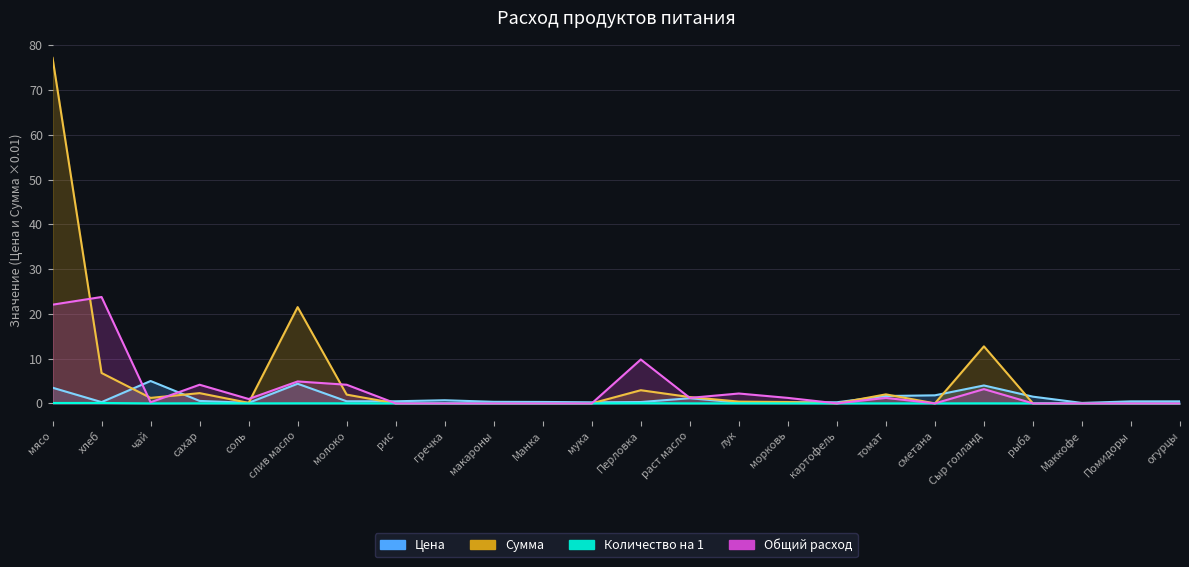

Reading right to left, list all the values displayed in this chart.

Цена: 0.5	0.5	0.1	1.5	4.0	1.8	1.6	0.2	0.2	0.2	1.2	0.3	0.2	0.3	0.4	0.7	0.5	0.5	4.4	0.1	0.6	5.0	0.3	3.5
Сумма: 0.0	0.0	0.0	0.0	12.7	0.0	2.0	0.0	0.3	0.4	1.4	2.9	0.0	0.0	0.0	0.0	0.0	2.0	21.5	0.1	2.3	1.2	6.8	77.2
Количество на 1: 0.0	0.0	0.0	0.0	0.0	0.0	0.0	0.0	0.0	0.0	0.0	0.0	0.0	0.0	0.0	0.0	0.0	0.0	0.0	0.0	0.0	0.0	0.1	0.1
Общий расход: 0.0	0.0	0.0	0.0	3.2	0.0	1.2	0.0	1.2	2.2	1.2	9.8	0.0	0.0	0.0	0.0	0.0	4.2	4.9	1.0	4.2	0.2	23.8	22.1